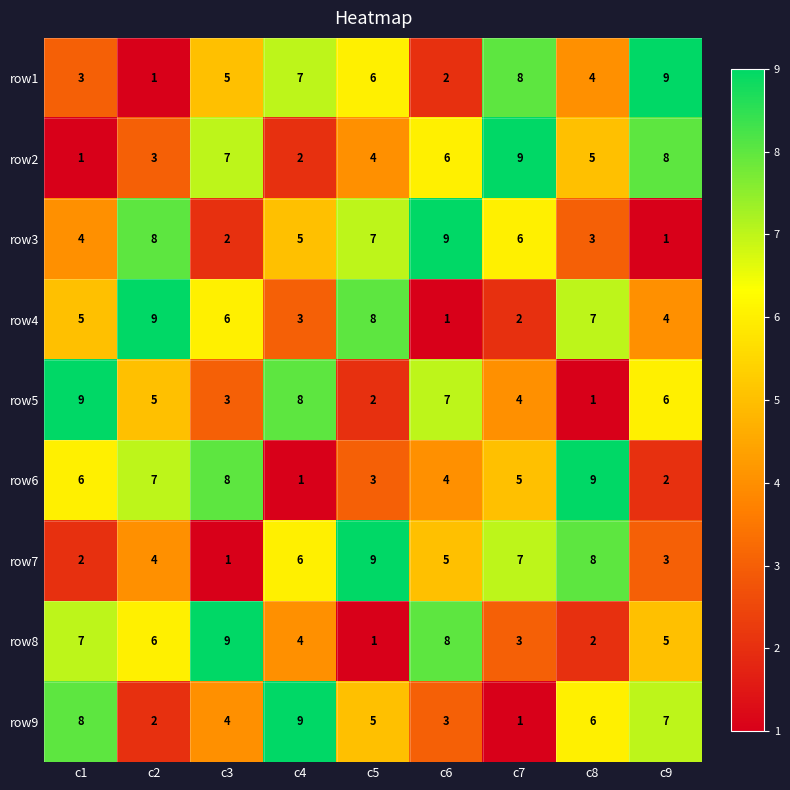

True or false: row5 has a value of 8 at c4.

True